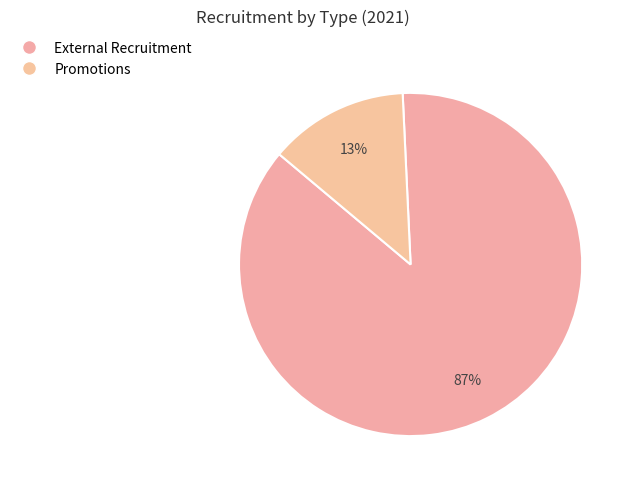

Which category accounts for the majority?

External Recruitment